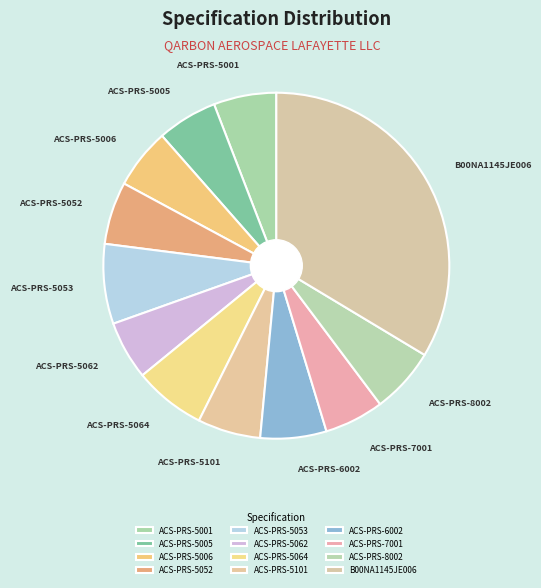

What is the ratio of the value at ACS-PRS-5062 to the value at ACS-PRS-5052?

0.9